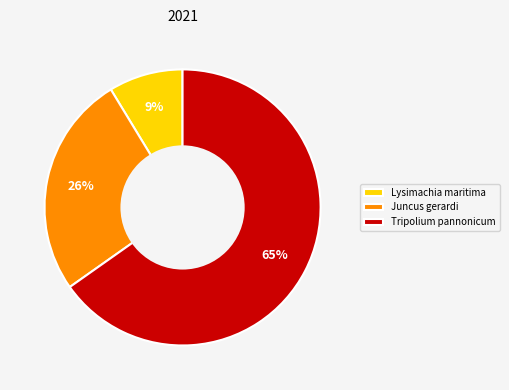

Is there a majority slice in this chart?

Yes